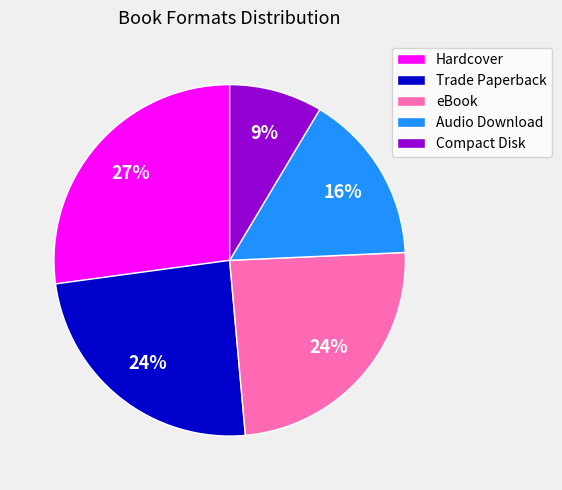

To the nearest percent, what percentage of the pie is eBook?

24%